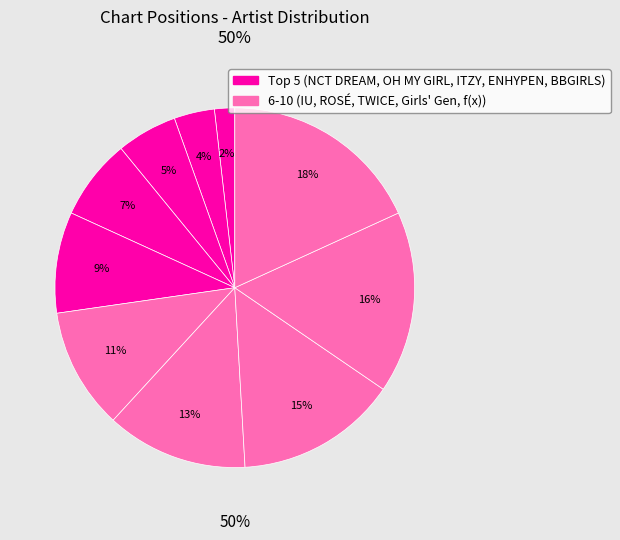

To the nearest percent, what percentage of the pie is BBGIRLS?

9%